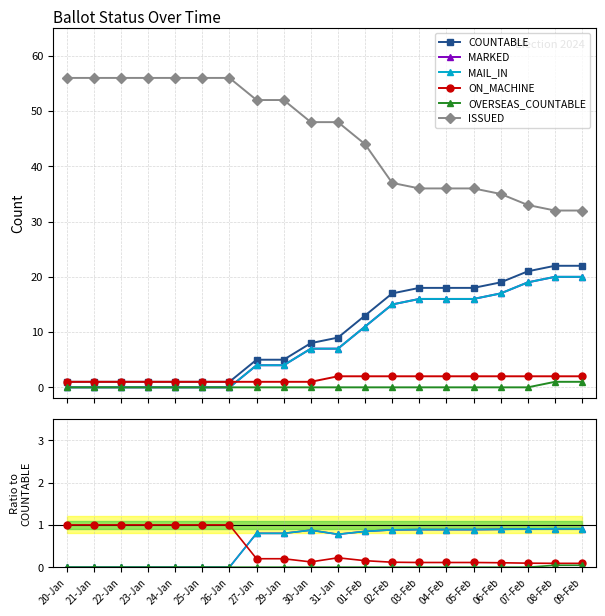

How many times do MAIL_IN and ON_MACHINE cross each other?

1